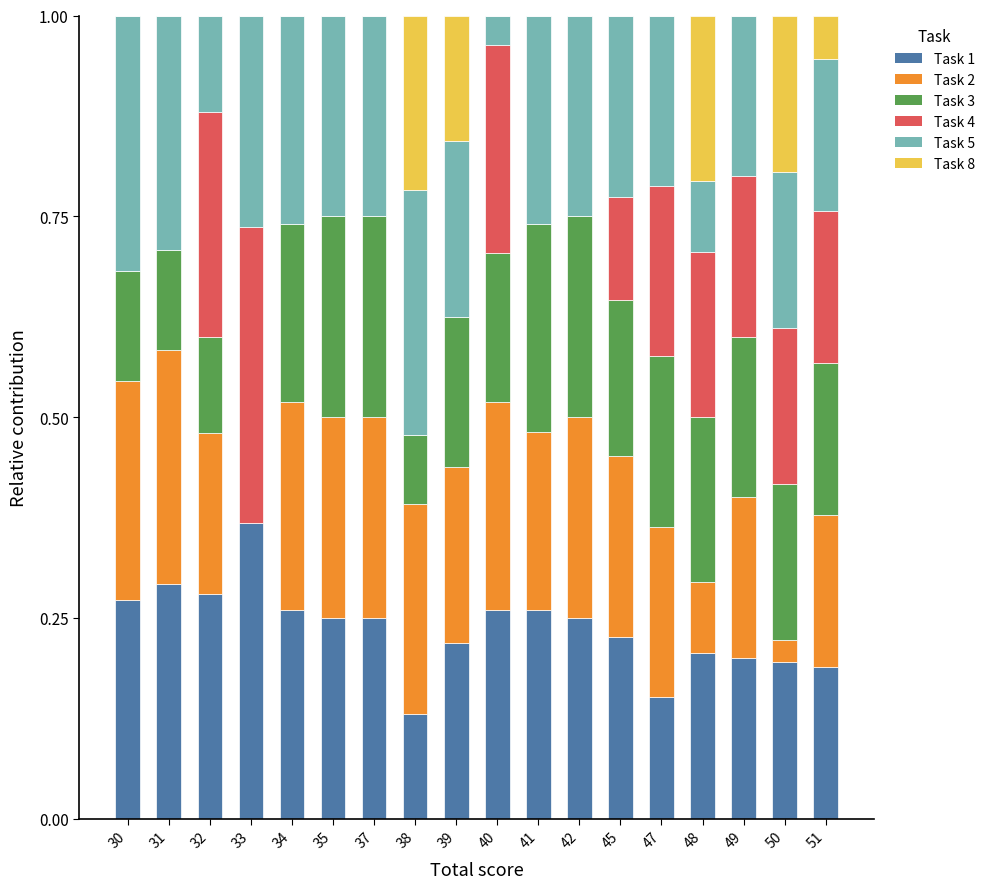

What is the total value across all series at 31?

1.0